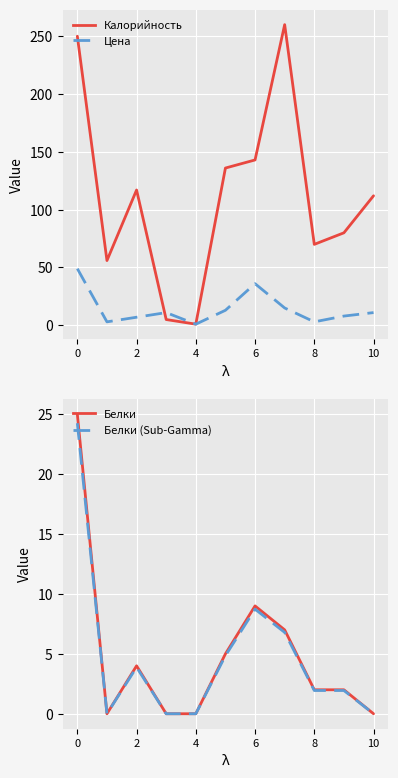

The Калорийность series shows 194.7 at 6. True or false?

False